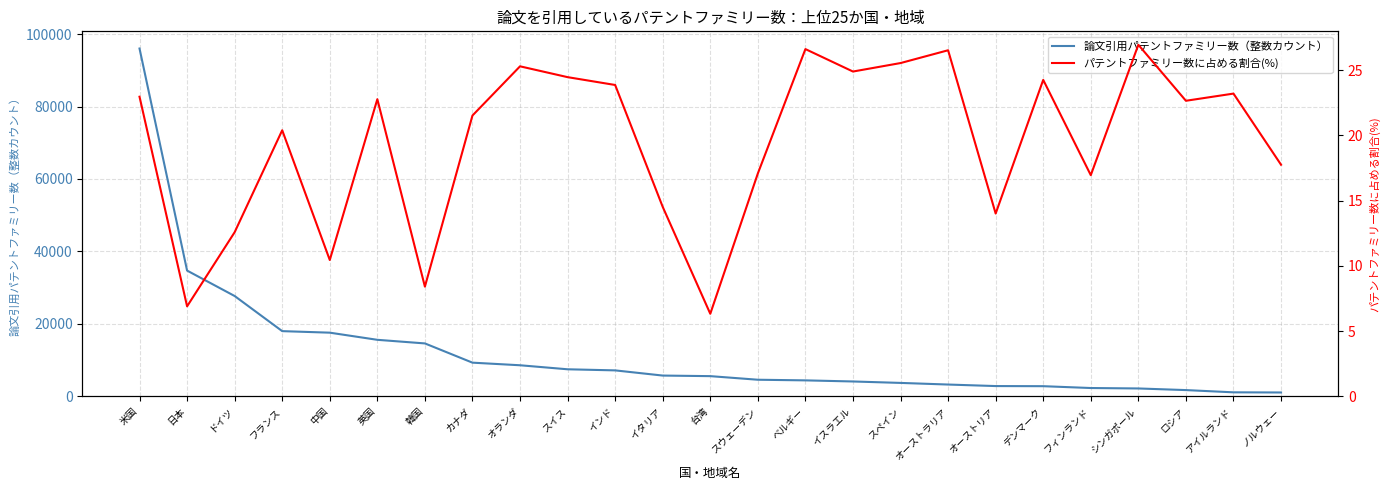

Count the number of categories in the chart.

25